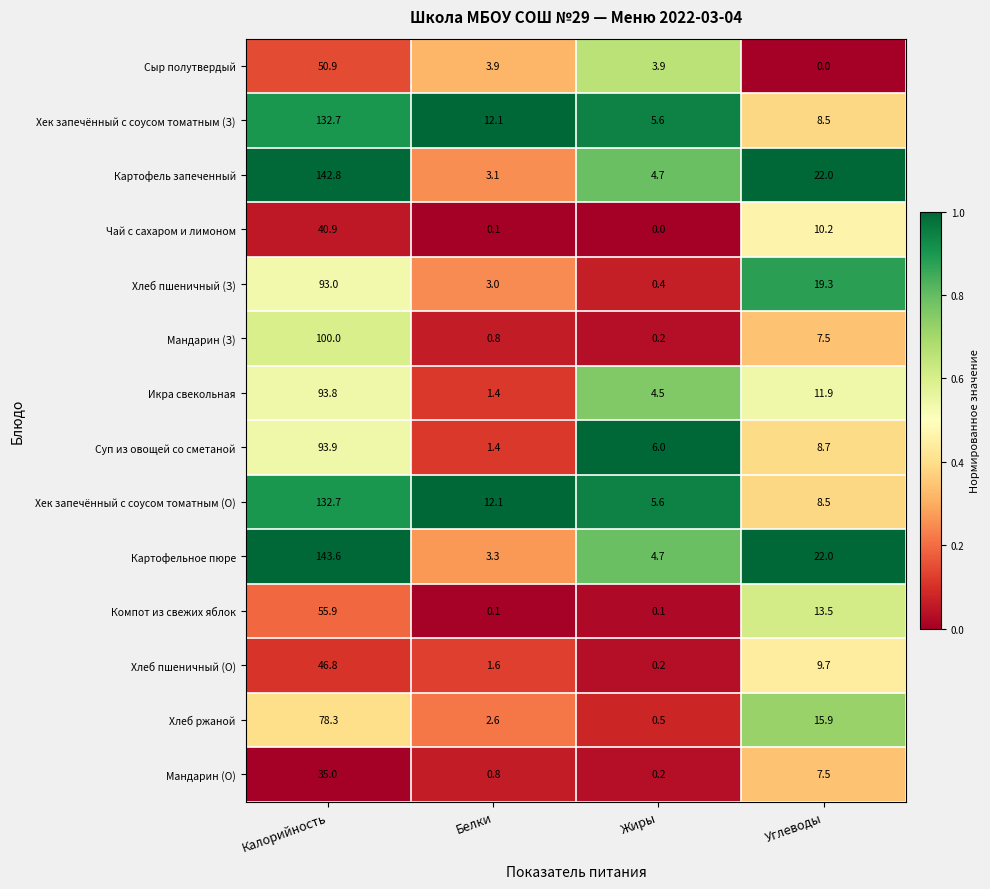

What value does the Хлеб пшеничный (О) series have at Белки?

1.6